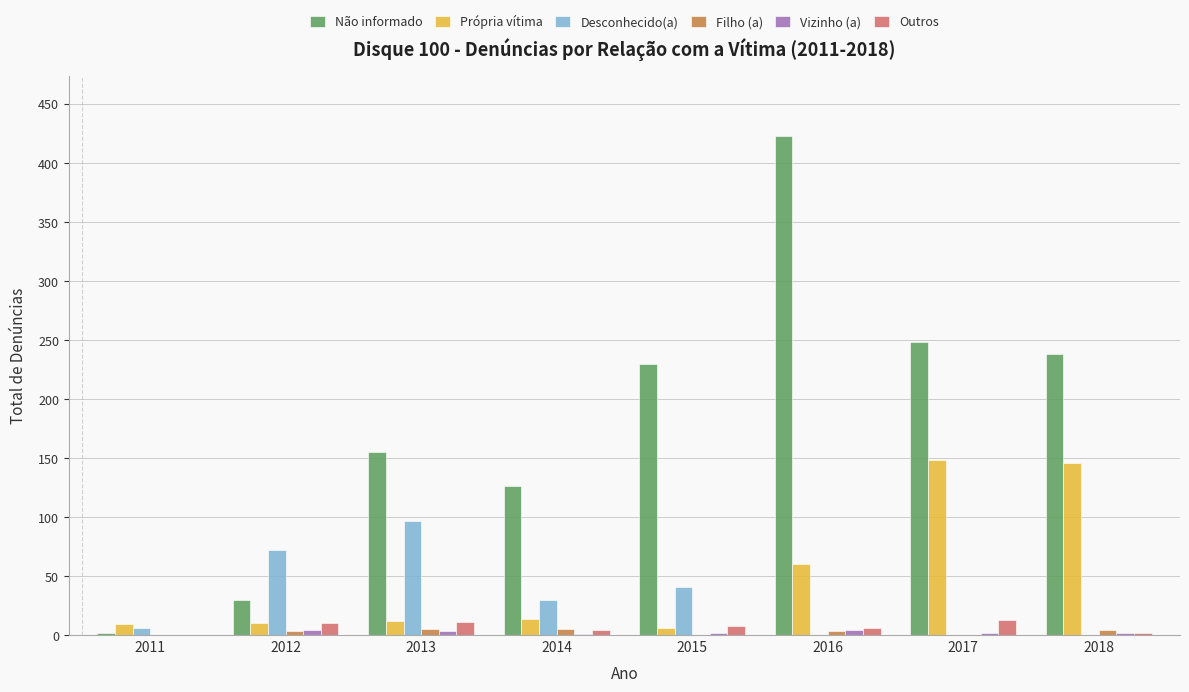

How many groups of bars are there?

8